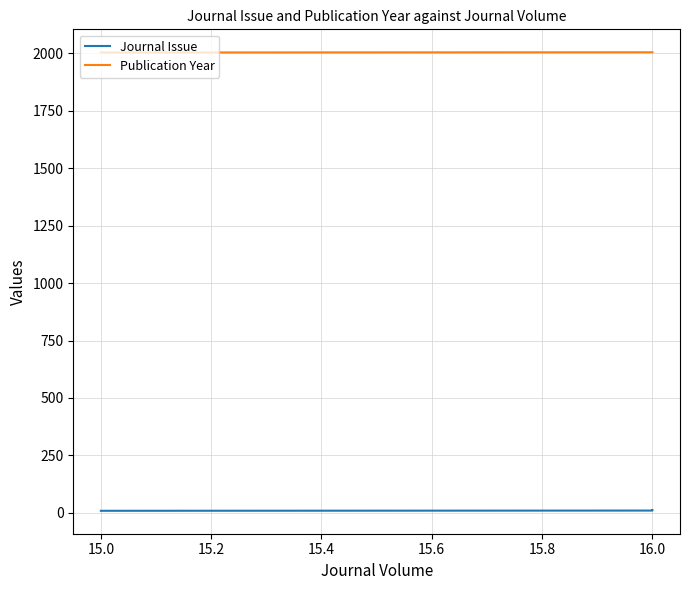

What is the sum of all Journal Issue values?

43